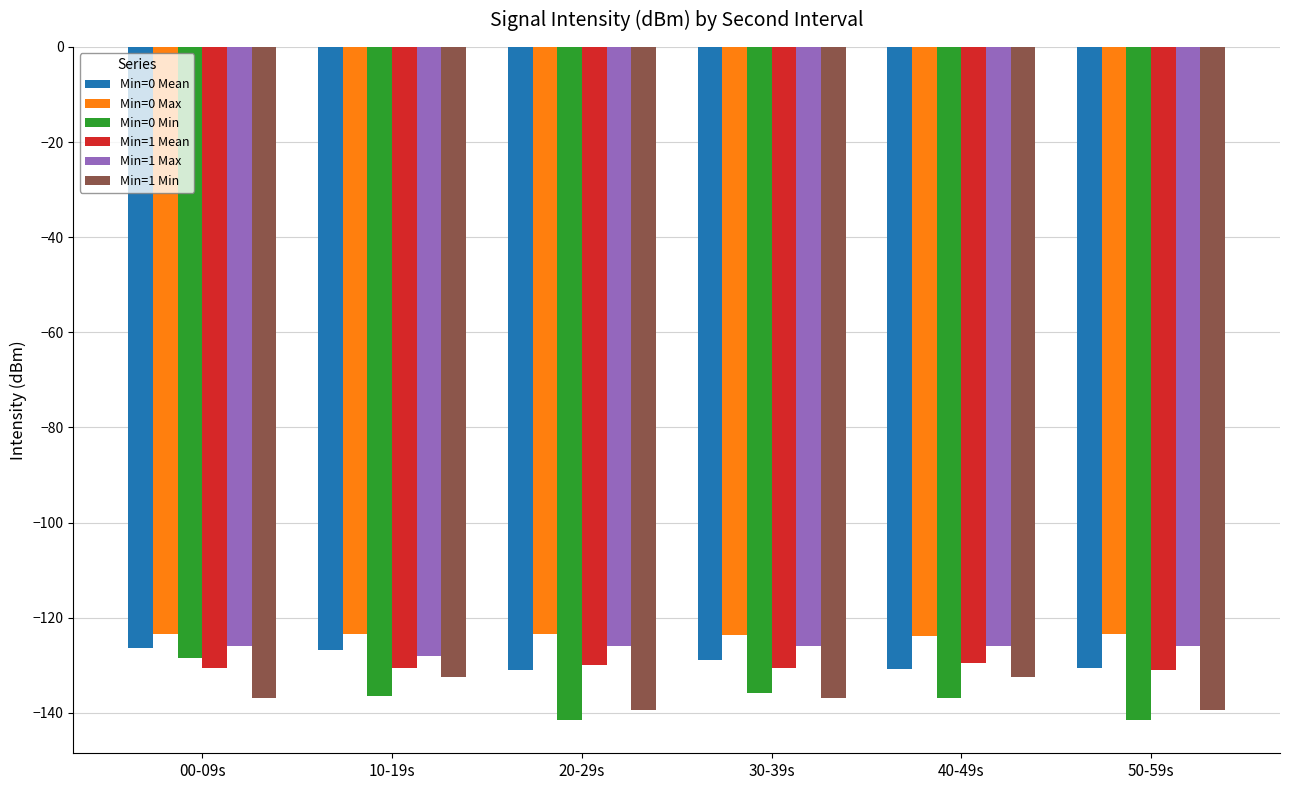

Which series has the widest spread of values?

Min=0 Min